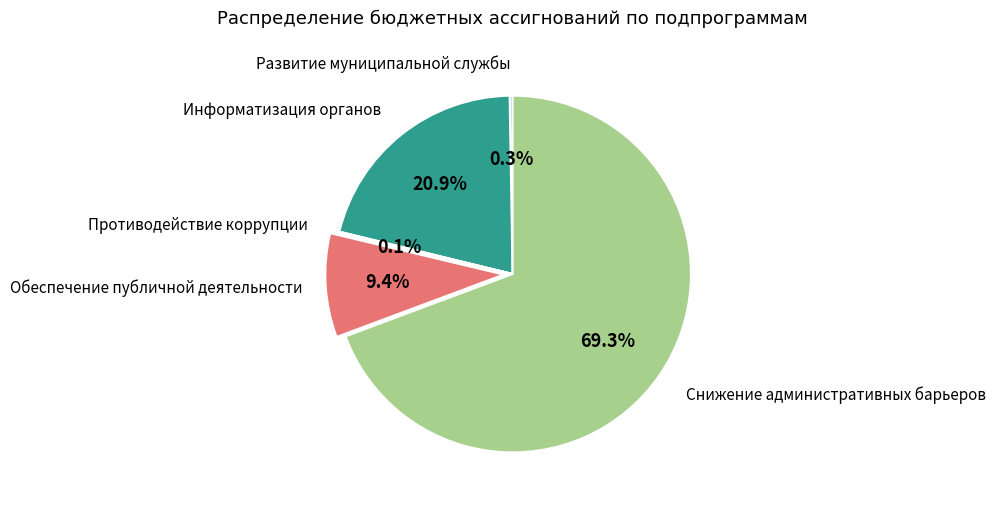

Is there a majority slice in this chart?

Yes